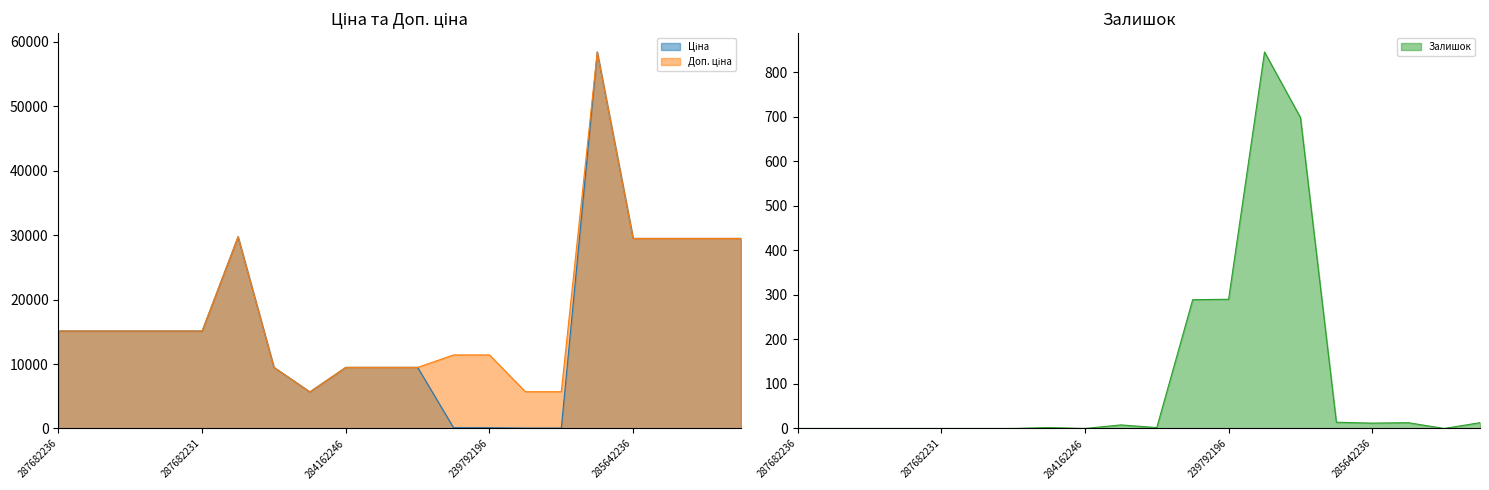

What is the label of the 16th point from the right?

287682231